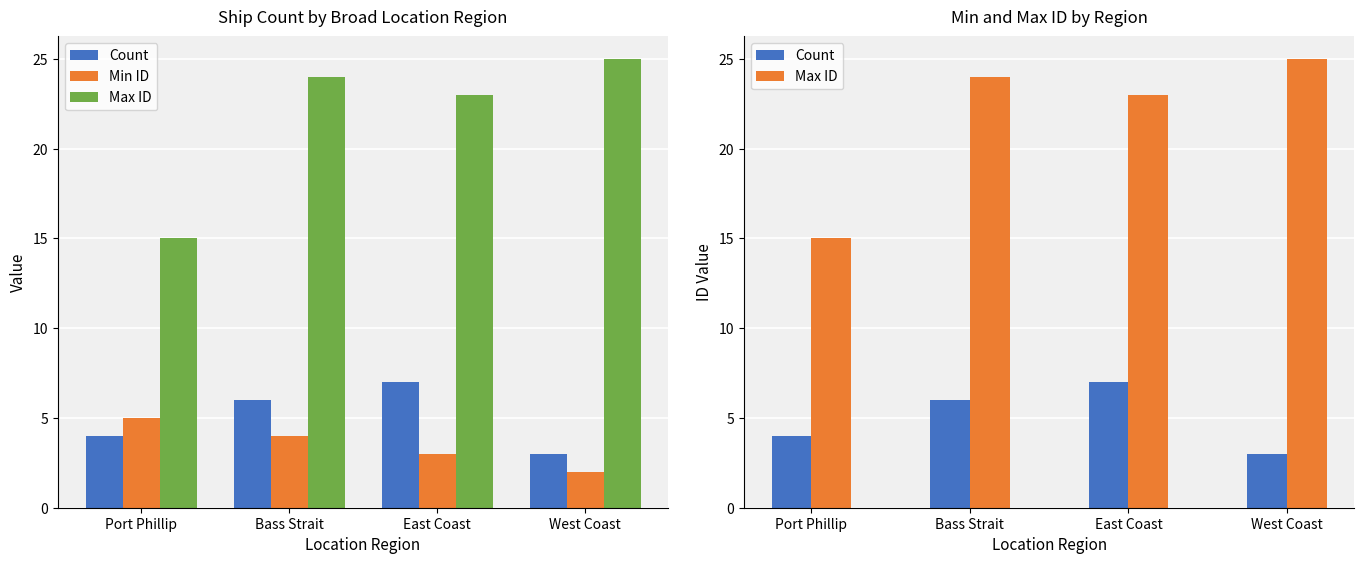

Which series has the largest total across all categories?

Max ID